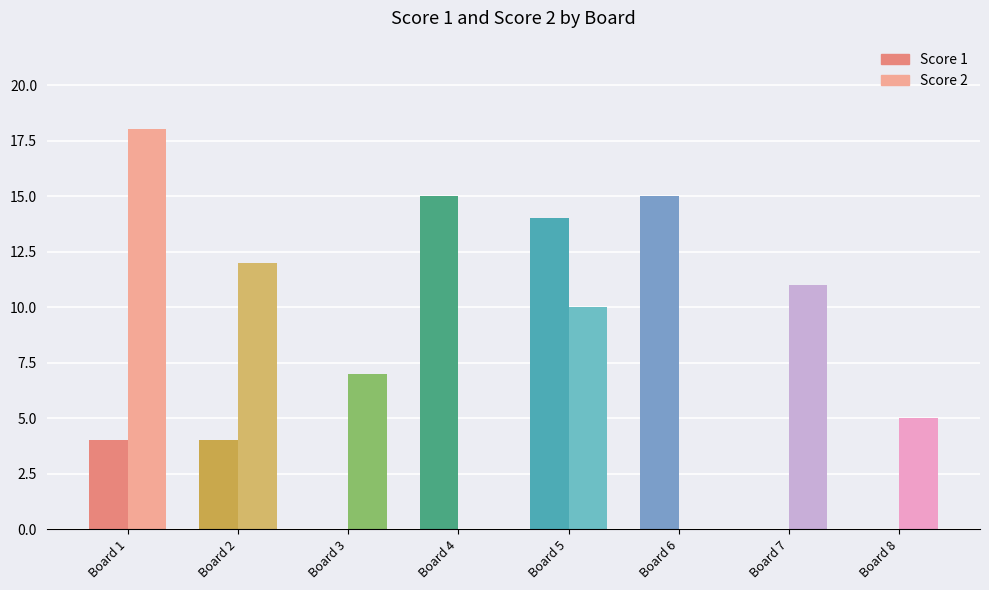

How many data points in Score 1 are above 4?

3